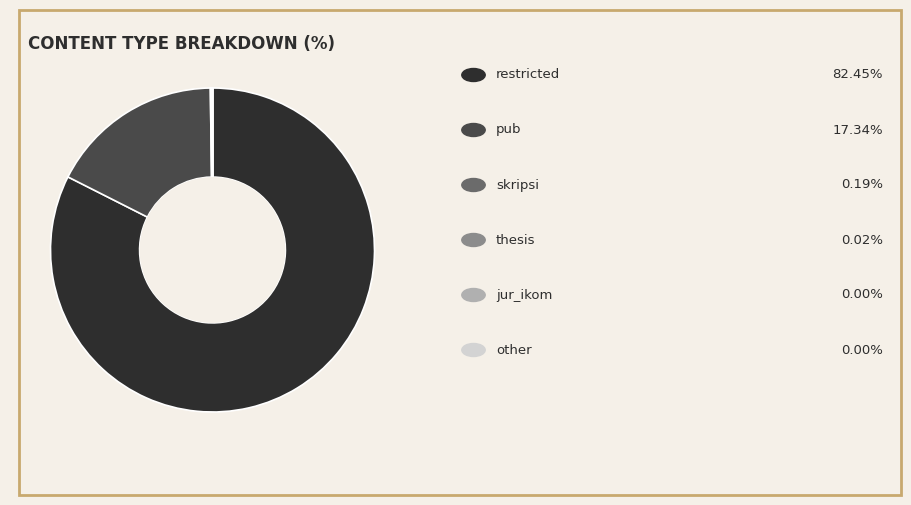

Is there any slice that represents more than half of the pie?

Yes